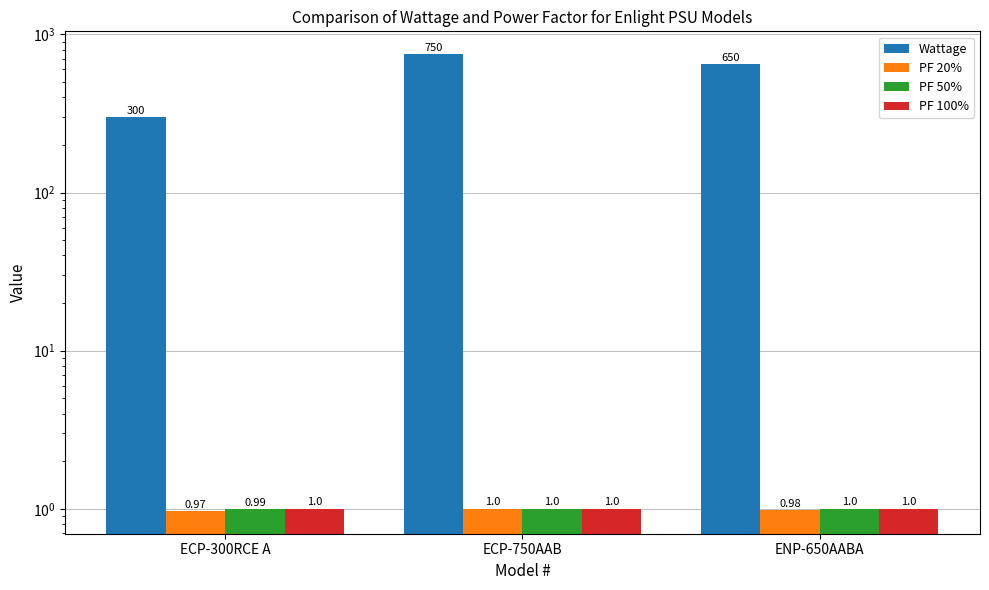

Are the bars horizontal?

No